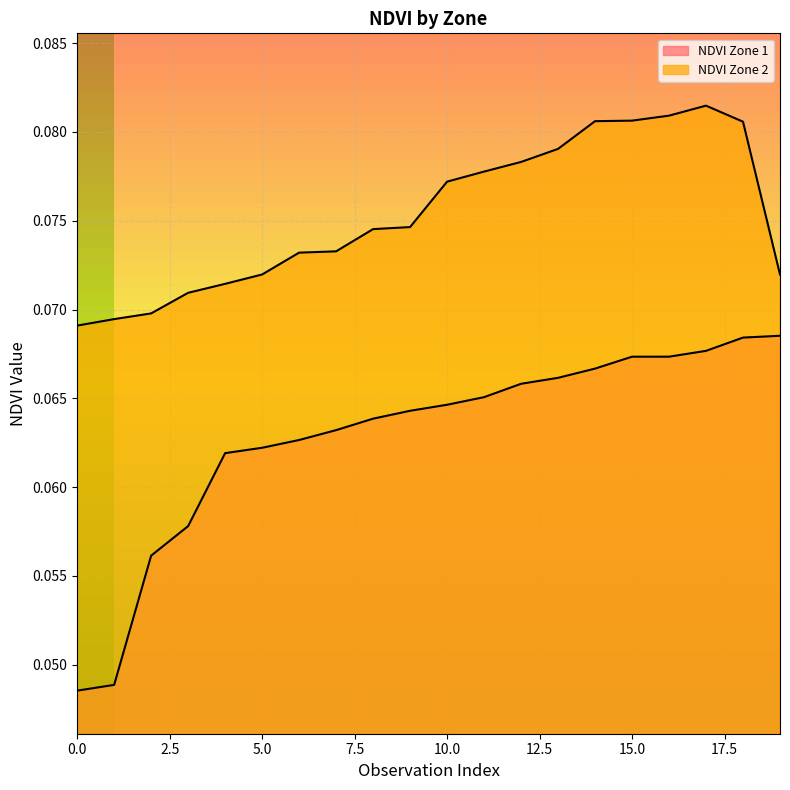

What is the value of the NDVI Zone 1 point at the 20th from the left?

0.1